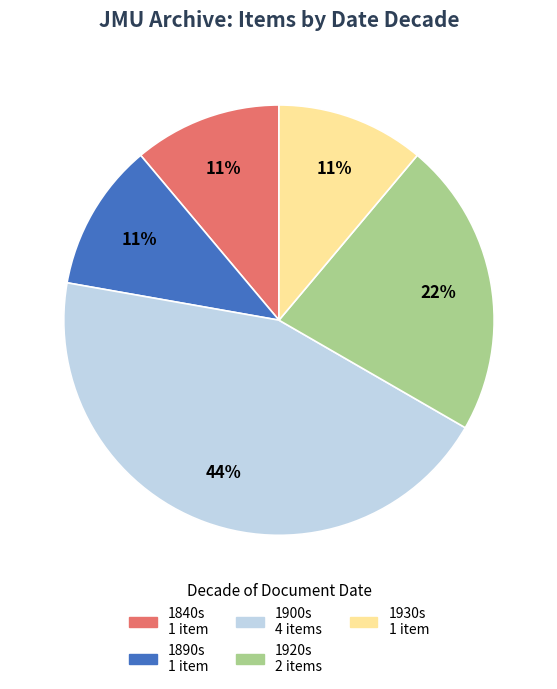

To the nearest percent, what is the difference between the largest and smallest slice percentages?

33%